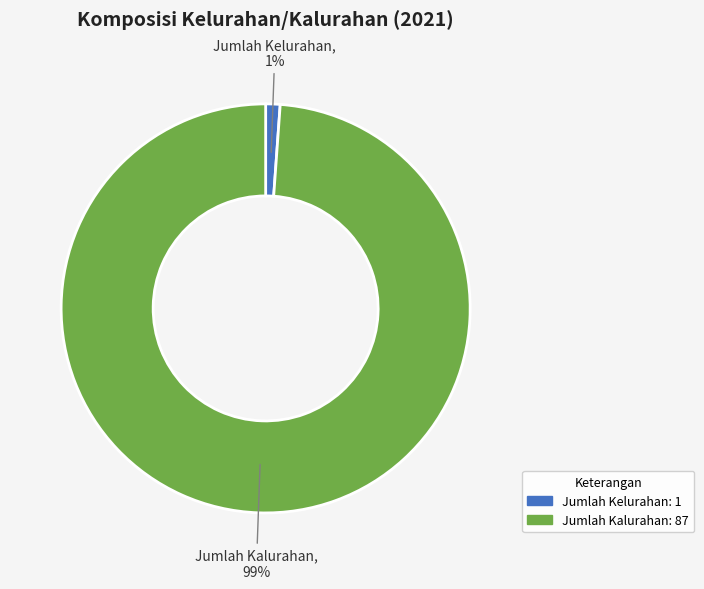

Do Jumlah Kelurahan and Jumlah Kalurahan together represent more than half of the pie?

Yes